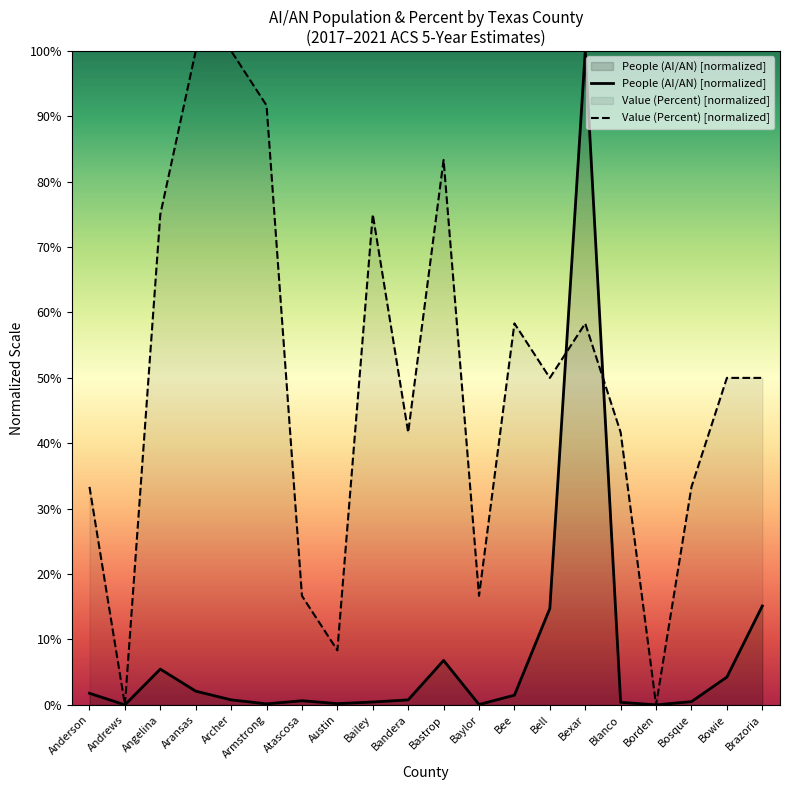

How many data points does each series have?

20